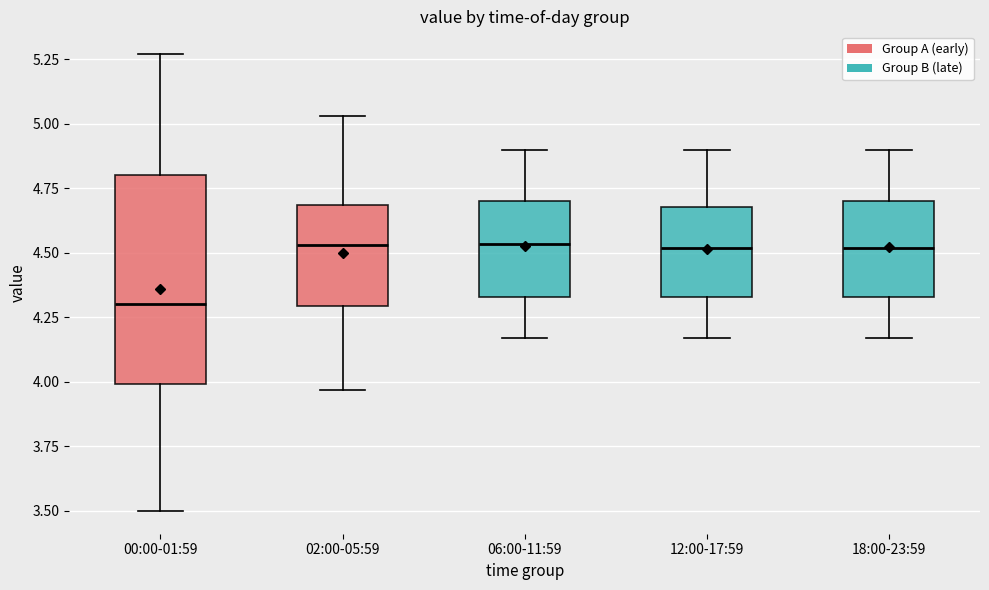

Comparing the boxes themselves (not the whiskers), which one is the tallest?

00:00-01:59